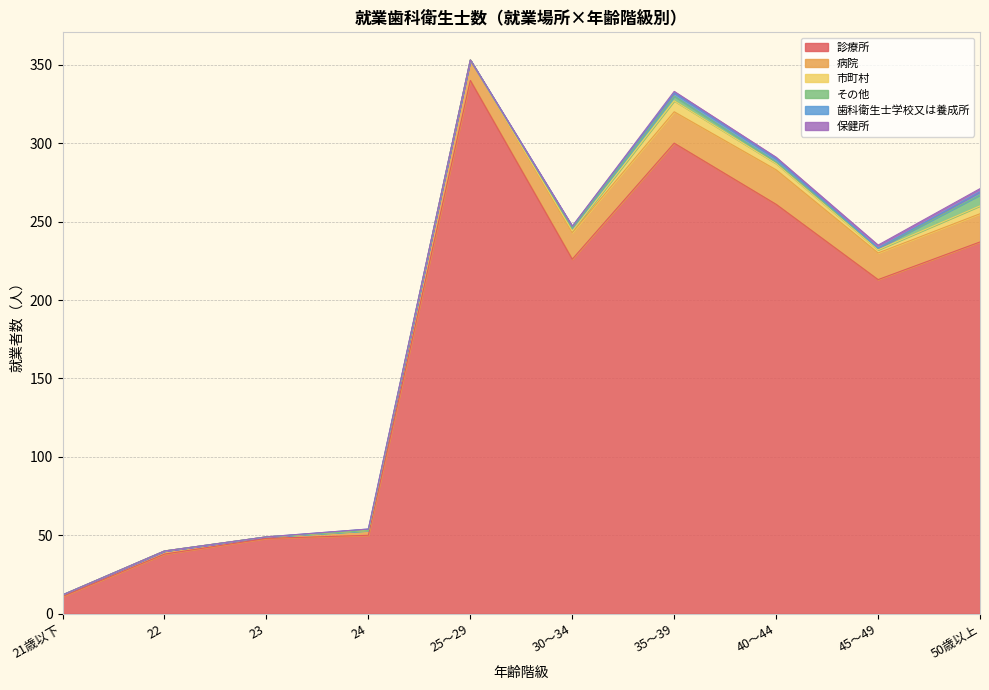

Between 22 and 35～39, which series saw the biggest shift?

診療所